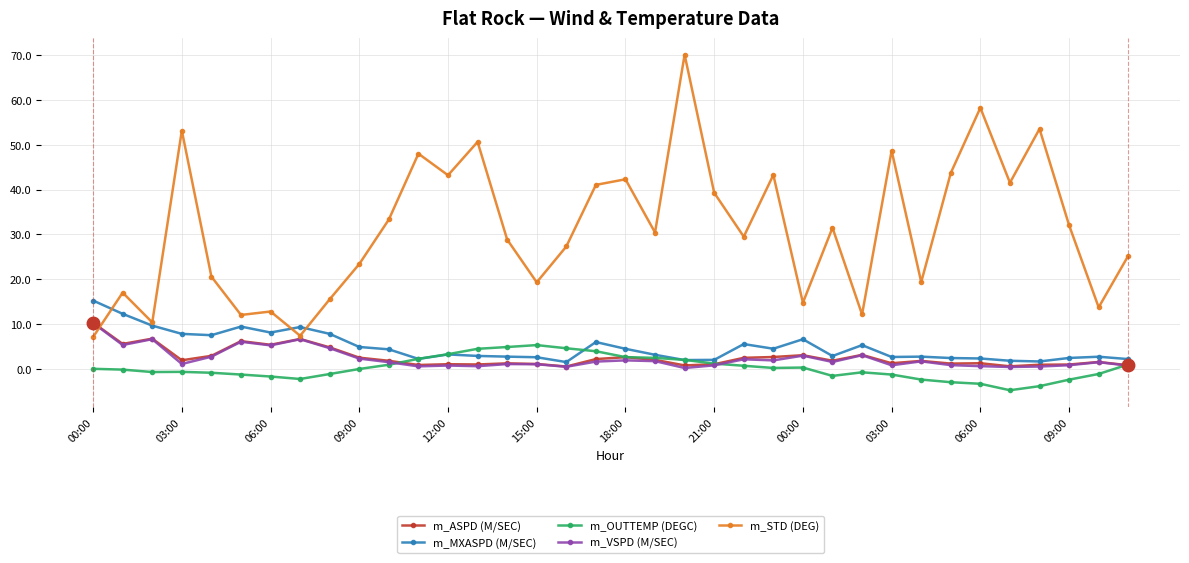

Which series has the widest spread of values?

m_STD (DEG)